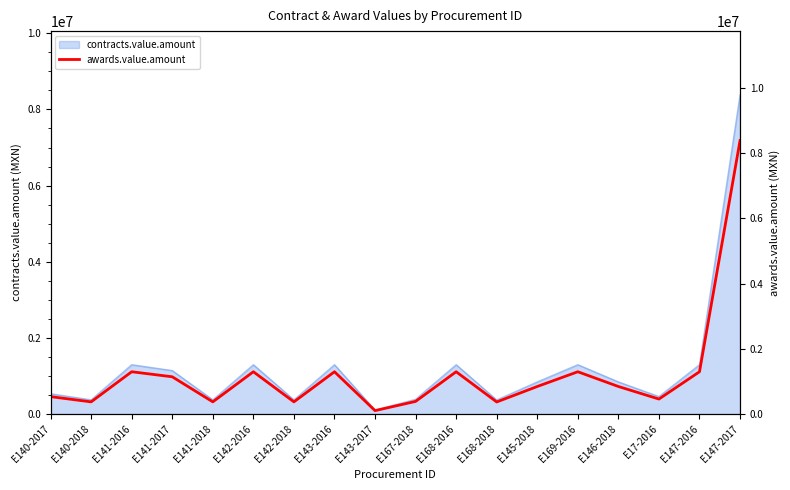

List the labels in order of value, largest first.

E147-2017, E141-2016, E142-2016, E143-2016, E168-2016, E169-2016, E147-2016, E141-2017, E145-2018, E146-2018, E140-2017, E17-2016, E167-2018, E140-2018, E141-2018, E142-2018, E168-2018, E143-2017